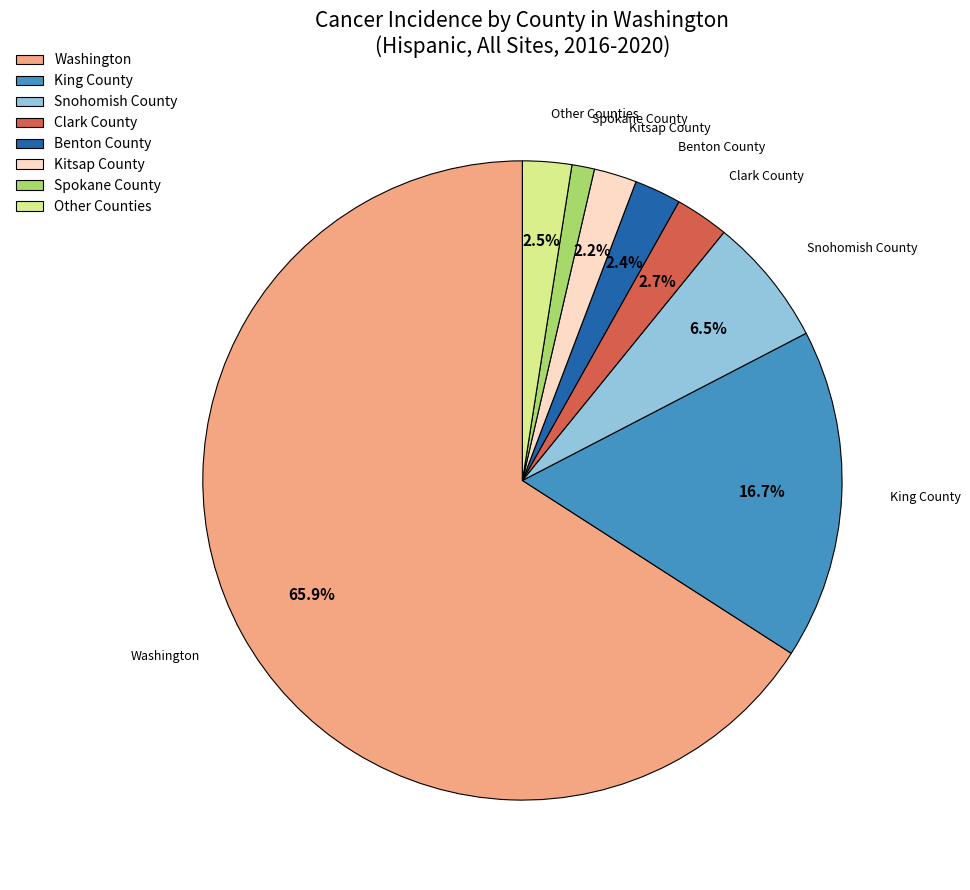

Is it true that Spokane County is 11% of the pie?

False